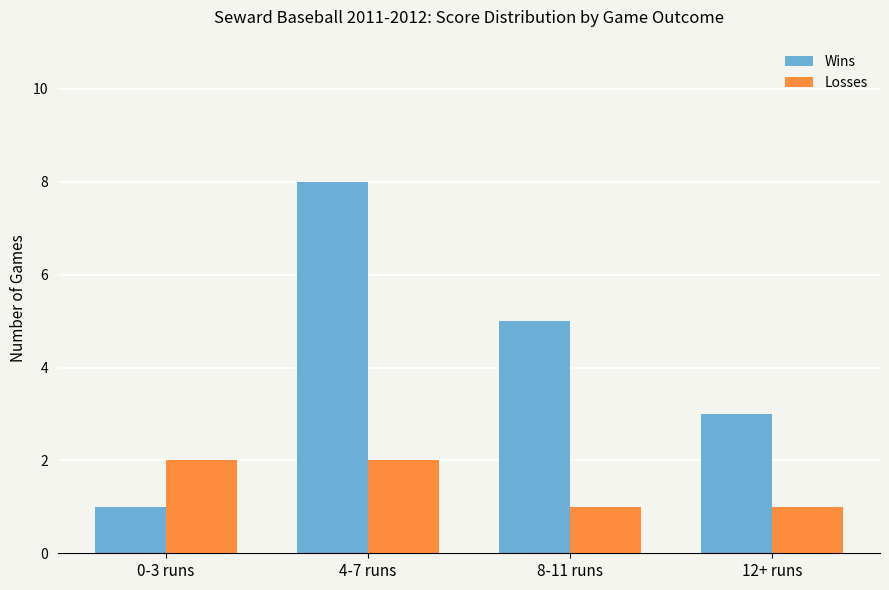

At 0-3 runs, list the series in order from largest to smallest.

Losses, Wins